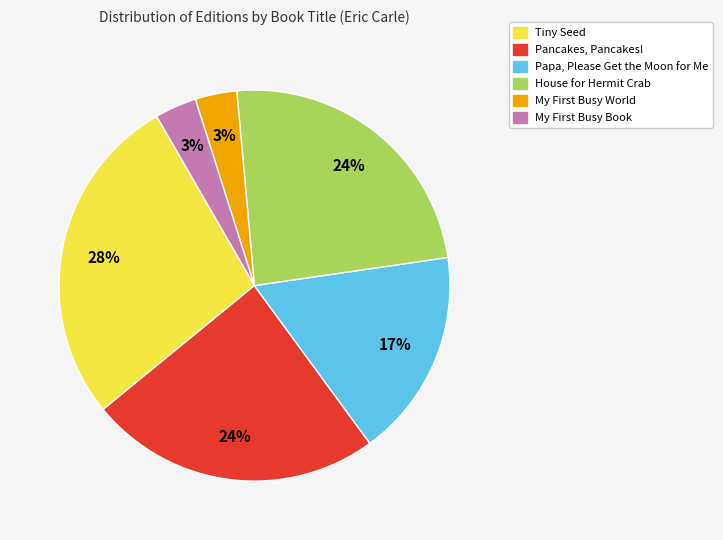

Which category has the biggest portion of the pie?

Tiny Seed